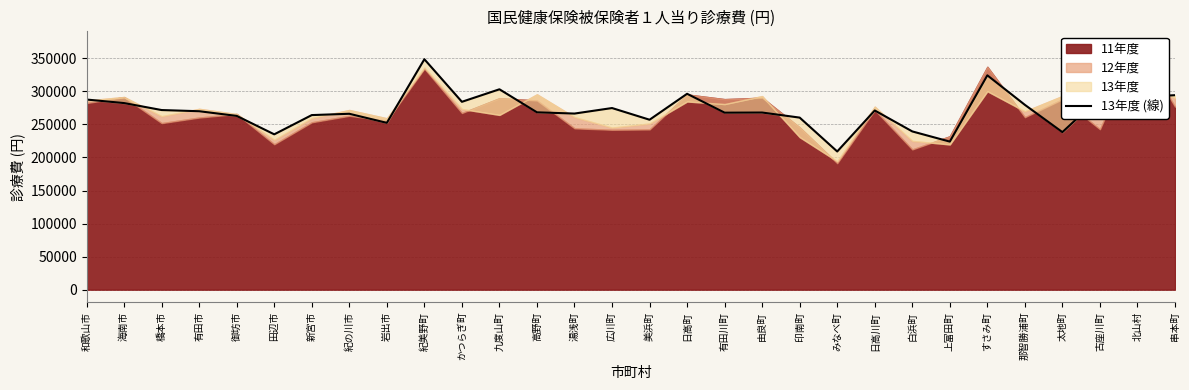

True or false: the data shows 257102 at 美浜町.

True